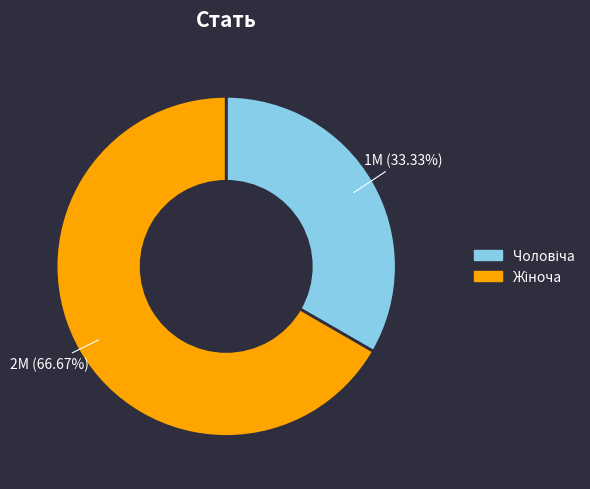

Does any single category account for the majority?

Yes